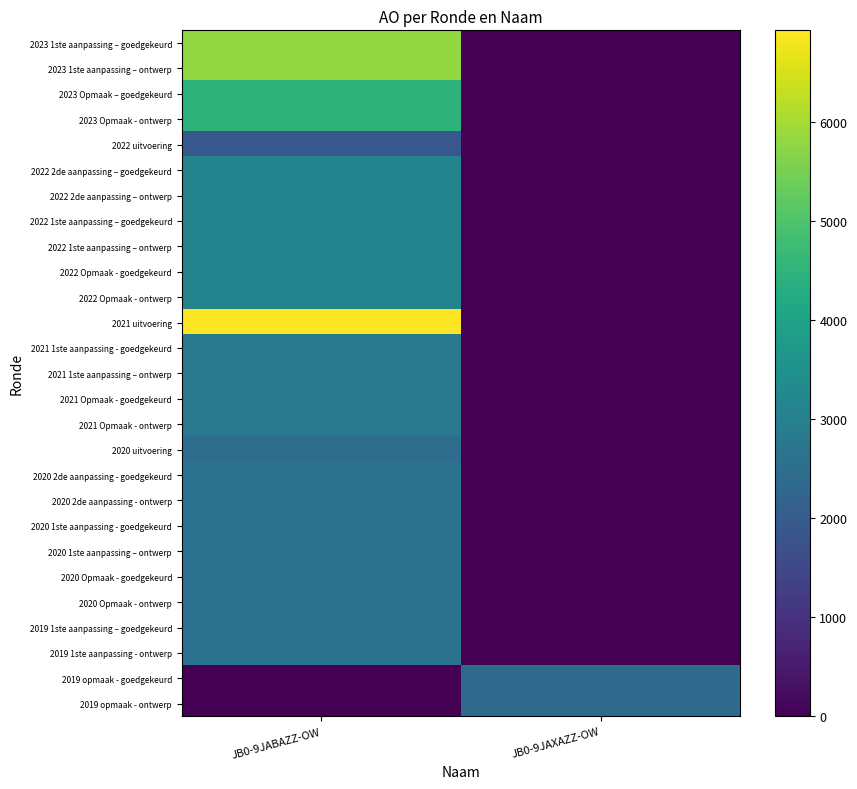

Reading right to left, what are all the values shown in this chart?

2023 1ste aanpassing – goedgekeurd: JB0-9JAXAZZ-OW=0	JB0-9JABAZZ-OW=5793
2023 1ste aanpassing – ontwerp: JB0-9JAXAZZ-OW=0	JB0-9JABAZZ-OW=5793
2023 Opmaak – goedgekeurd: JB0-9JAXAZZ-OW=0	JB0-9JABAZZ-OW=4486
2023 Opmaak - ontwerp: JB0-9JAXAZZ-OW=0	JB0-9JABAZZ-OW=4486
2022 uitvoering: JB0-9JAXAZZ-OW=0	JB0-9JABAZZ-OW=1873
2022 2de aanpassing – goedgekeurd: JB0-9JAXAZZ-OW=0	JB0-9JABAZZ-OW=3130
2022 2de aanpassing – ontwerp: JB0-9JAXAZZ-OW=0	JB0-9JABAZZ-OW=3130
2022 1ste aanpassing – goedgekeurd: JB0-9JAXAZZ-OW=0	JB0-9JABAZZ-OW=3130
2022 1ste aanpassing – ontwerp: JB0-9JAXAZZ-OW=0	JB0-9JABAZZ-OW=3130
2022 Opmaak - goedgekeurd: JB0-9JAXAZZ-OW=0	JB0-9JABAZZ-OW=3130
2022 Opmaak - ontwerp: JB0-9JAXAZZ-OW=0	JB0-9JABAZZ-OW=3130
2021 uitvoering: JB0-9JAXAZZ-OW=0	JB0-9JABAZZ-OW=6921
2021 1ste aanpassing - goedgekeurd: JB0-9JAXAZZ-OW=0	JB0-9JABAZZ-OW=2759
2021 1ste aanpassing – ontwerp: JB0-9JAXAZZ-OW=0	JB0-9JABAZZ-OW=2759
2021 Opmaak - goedgekeurd: JB0-9JAXAZZ-OW=0	JB0-9JABAZZ-OW=2759
2021 Opmaak - ontwerp: JB0-9JAXAZZ-OW=0	JB0-9JABAZZ-OW=2759
2020 uitvoering: JB0-9JAXAZZ-OW=0	JB0-9JABAZZ-OW=2464
2020 2de aanpassing - goedgekeurd: JB0-9JAXAZZ-OW=0	JB0-9JABAZZ-OW=2648
2020 2de aanpassing - ontwerp: JB0-9JAXAZZ-OW=0	JB0-9JABAZZ-OW=2648
2020 1ste aanpassing - goedgekeurd: JB0-9JAXAZZ-OW=0	JB0-9JABAZZ-OW=2648
2020 1ste aanpassing – ontwerp: JB0-9JAXAZZ-OW=0	JB0-9JABAZZ-OW=2648
2020 Opmaak - goedgekeurd: JB0-9JAXAZZ-OW=0	JB0-9JABAZZ-OW=2593
2020 Opmaak - ontwerp: JB0-9JAXAZZ-OW=0	JB0-9JABAZZ-OW=2593
2019 1ste aanpassing – goedgekeurd: JB0-9JAXAZZ-OW=0	JB0-9JABAZZ-OW=2593
2019 1ste aanpassing - ontwerp: JB0-9JAXAZZ-OW=0	JB0-9JABAZZ-OW=2593
2019 opmaak - goedgekeurd: JB0-9JAXAZZ-OW=2387	JB0-9JABAZZ-OW=0
2019 opmaak - ontwerp: JB0-9JAXAZZ-OW=2387	JB0-9JABAZZ-OW=0